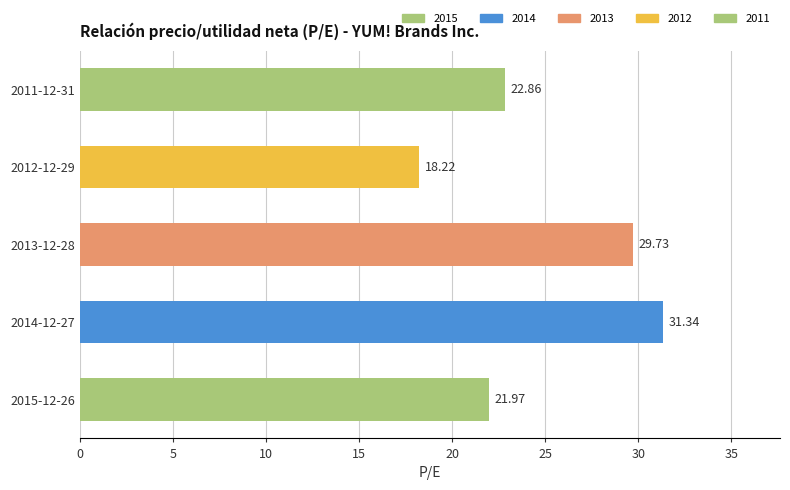

What is the change in value from 2015-12-26 to 2013-12-28?

+7.8